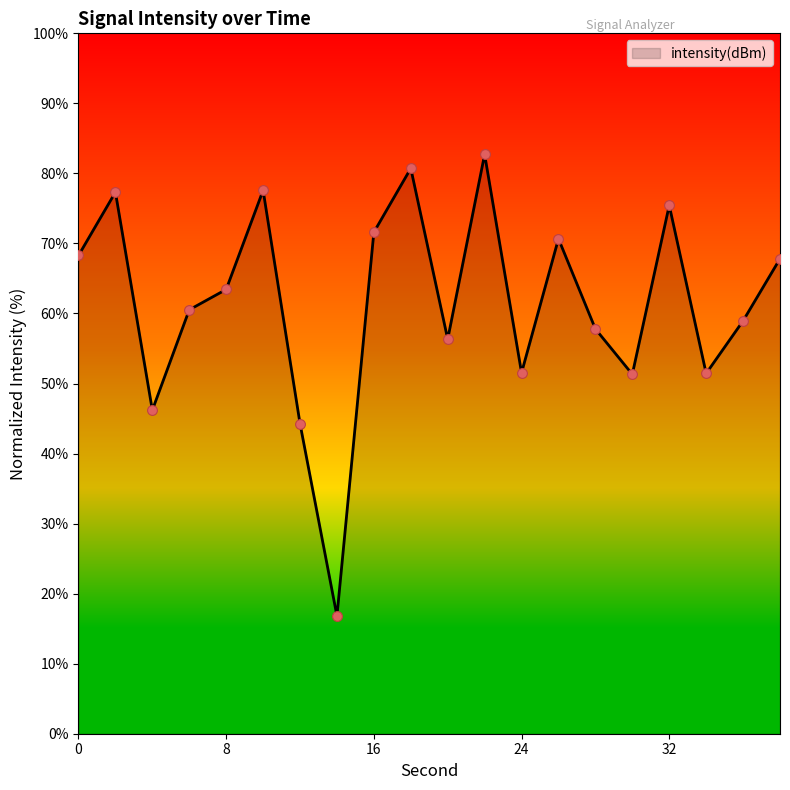

What is the minimum value shown in the chart?

16.8